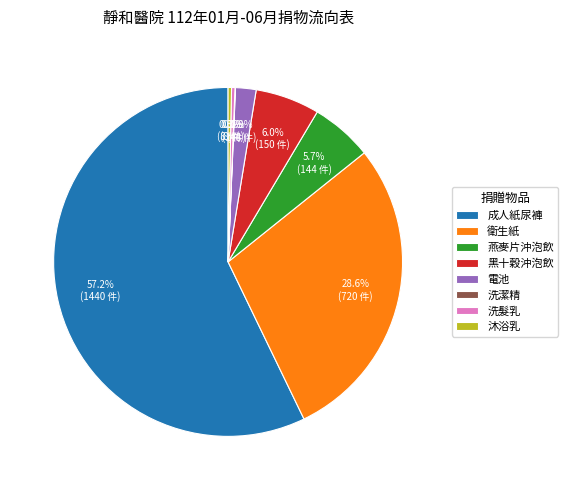

Between 燕麥片沖泡飲 and 電池, which is larger?

燕麥片沖泡飲